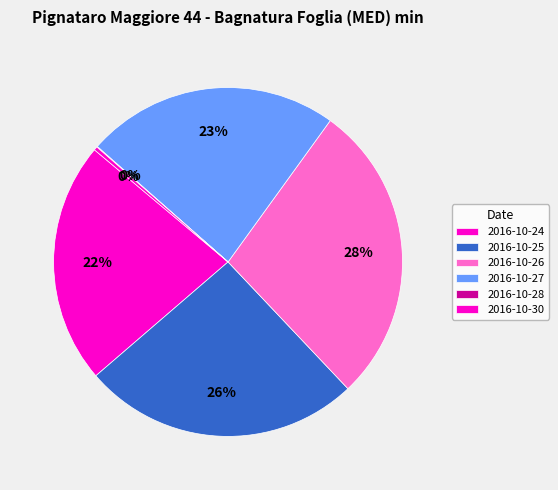

What is the ratio of the value at 2016-10-24 to the value at 2016-10-27?

1.0